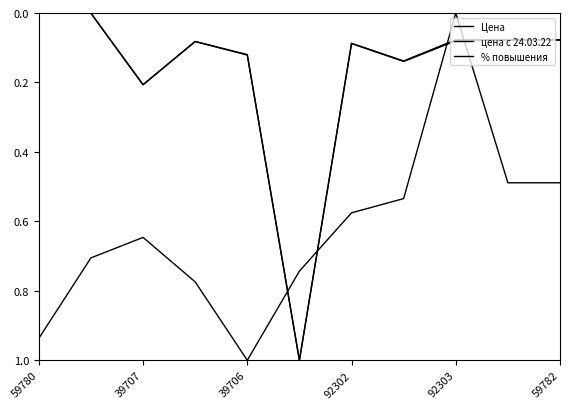

Does the chart display data point markers on the line(s)?

No